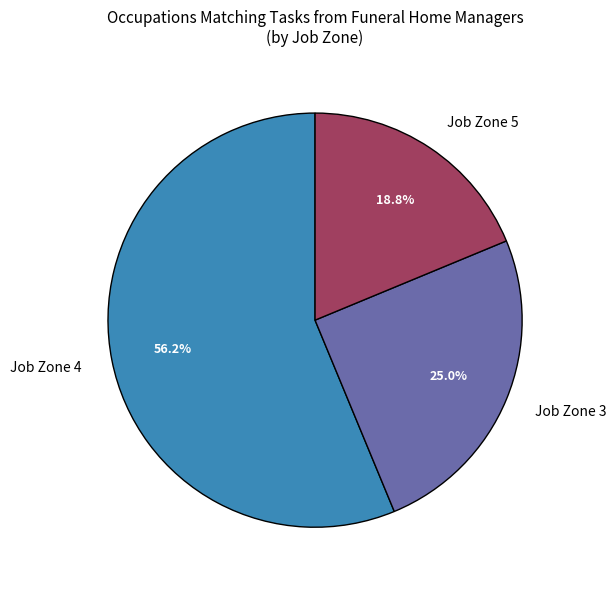

Rank the categories by value from highest to lowest.

Job Zone 4, Job Zone 3, Job Zone 5